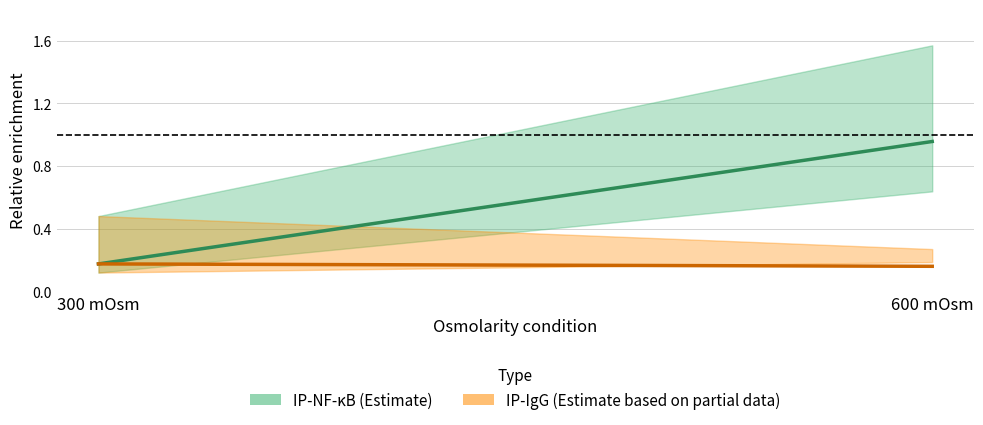

How many IP-IgG values are between 0 and 1?

2